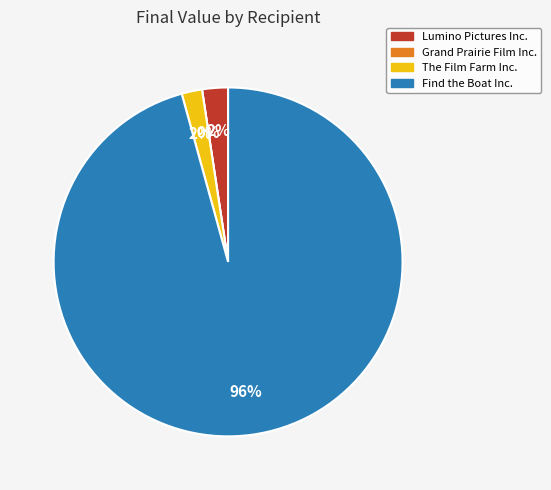

Does Lumino Pictures Inc. account for over 50% of the chart?

No